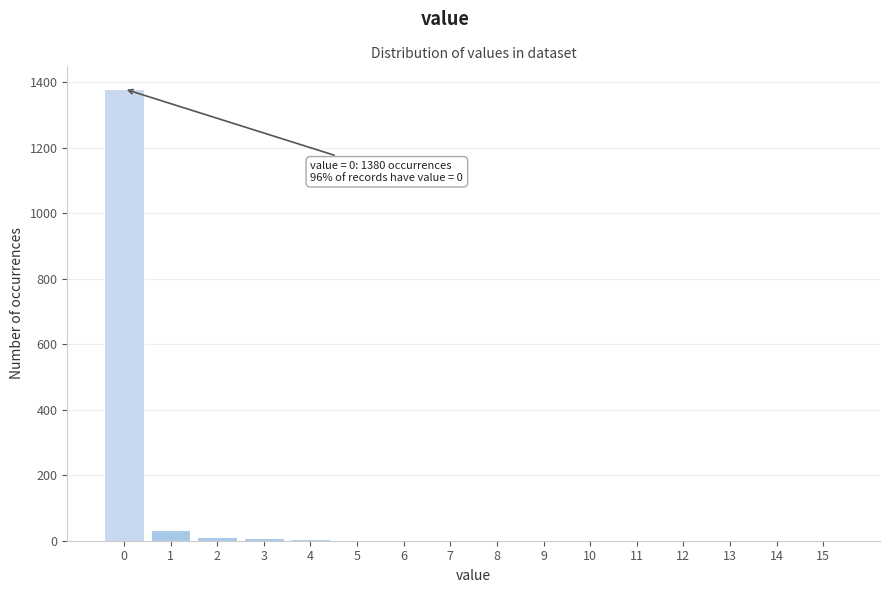

The chart shows a value of 1840 at 0. True or false?

False